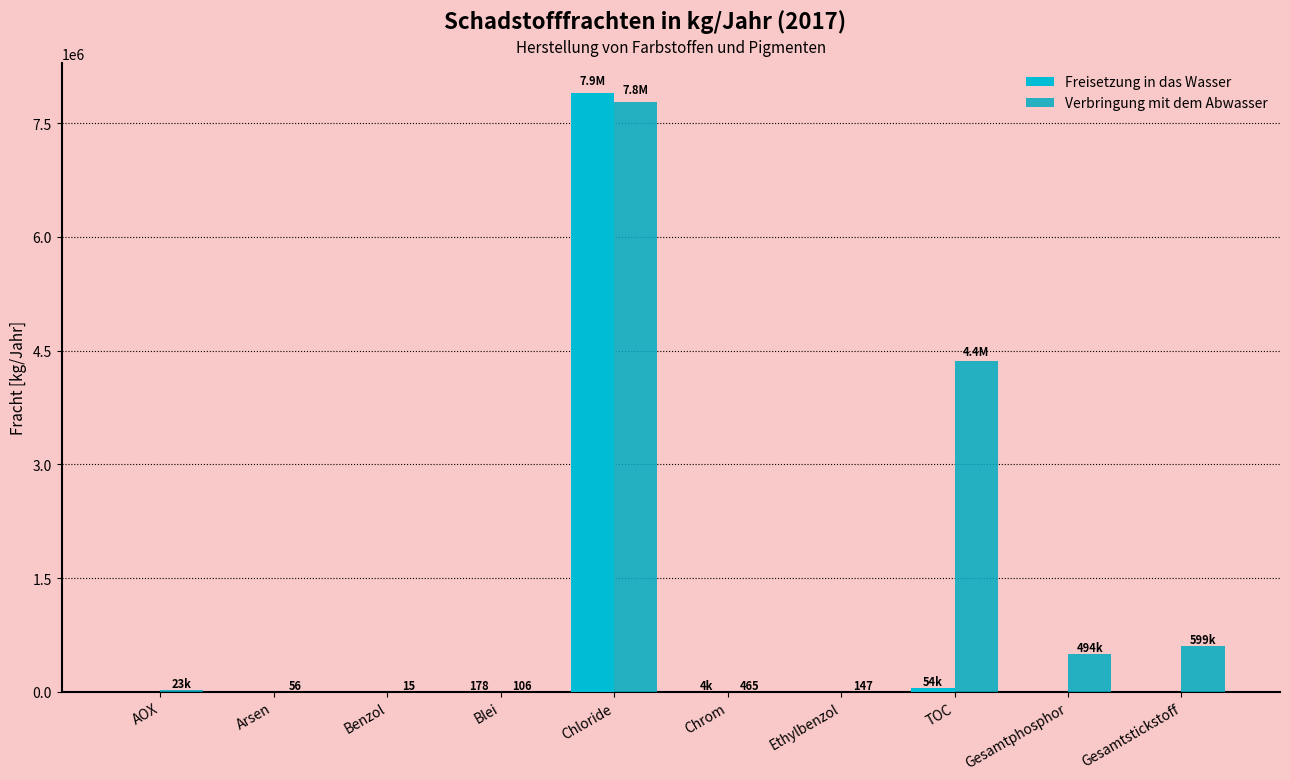

Which label corresponds to the largest value in the chart?

Chloride